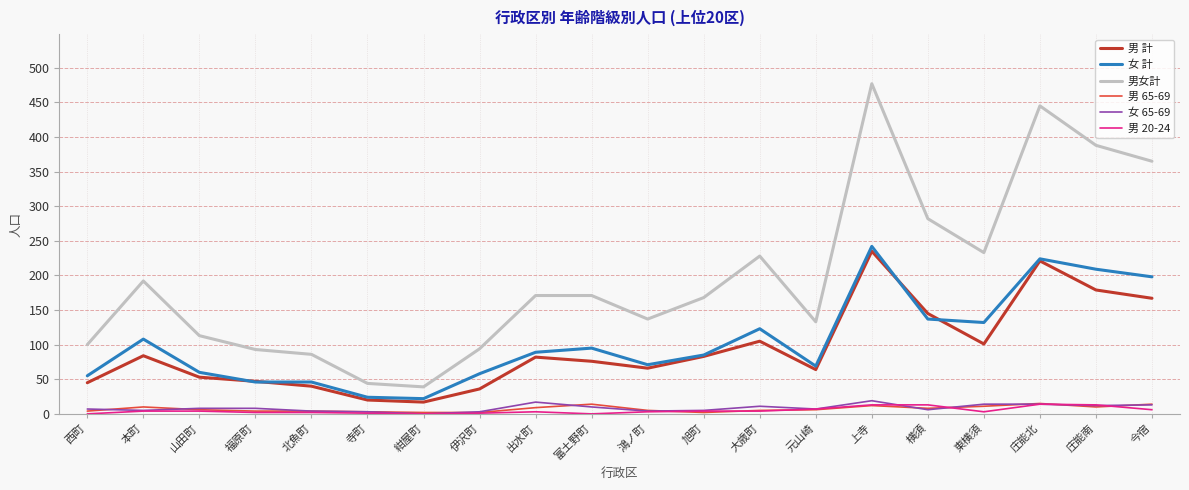

What is the difference between the highest and lowest values at 庄能北?

431